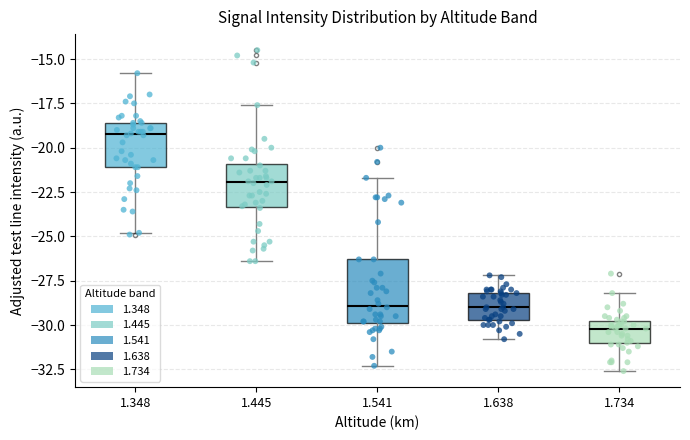

Reading left to right, read every box against the y-axis: the position of its median line, the range the box covers, and the ends of its whiskers. The values are not printed on the chart, so give them approximately, as read against the axis.

1.348: median -19.0, box -21.0 to -18.5, whiskers -25.0 to -16.0
1.445: median -22.0, box -23.5 to -21.0, whiskers -26.5 to -17.5
1.541: median -29.0, box -30.0 to -26.5, whiskers -32.5 to -21.5
1.638: median -29.0, box -29.5 to -28.0, whiskers -31.0 to -27.0
1.734: median -30.0 (just below the box's upper edge), box -31.0 to -30.0, whiskers -32.5 to -28.0